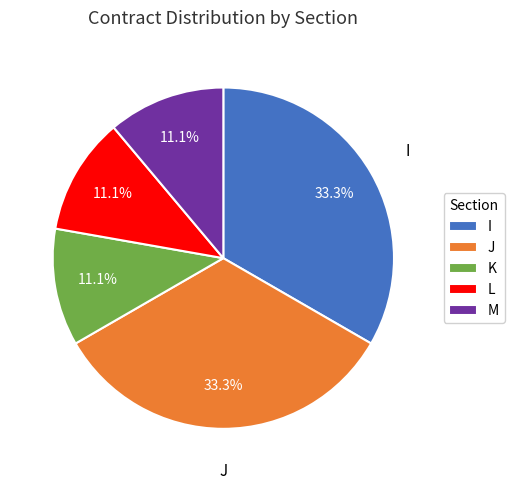

Between K and I, which is larger?

I